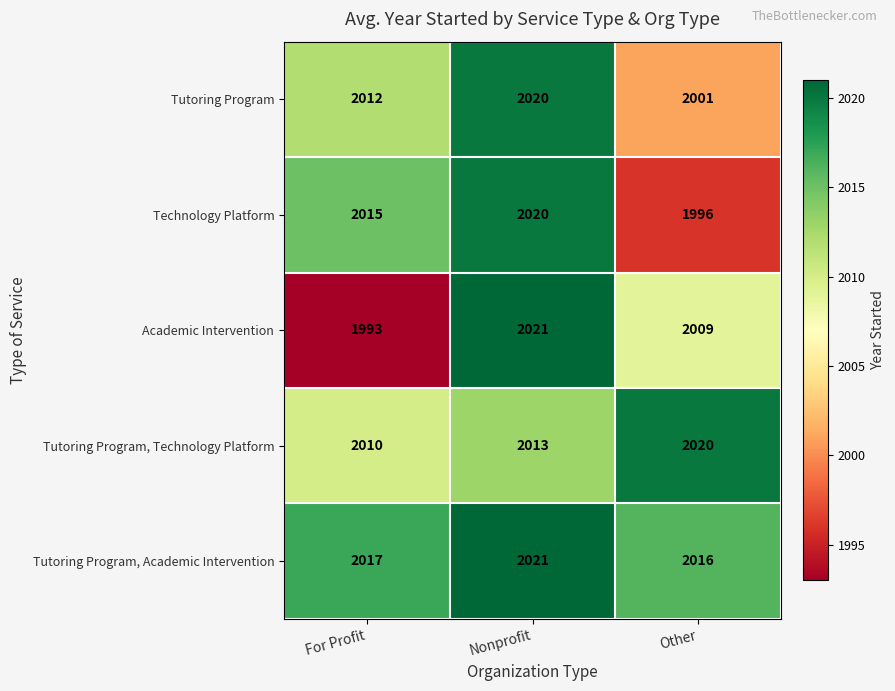

Reading left to right, extract all data points from this chart.

Tutoring Program: For Profit=2012	Nonprofit=2020	Other=2001
Technology Platform: For Profit=2015	Nonprofit=2020	Other=1996
Academic Intervention: For Profit=1993	Nonprofit=2021	Other=2009
Tutoring Program, Technology Platform: For Profit=2010	Nonprofit=2013	Other=2020
Tutoring Program, Academic Intervention: For Profit=2017	Nonprofit=2021	Other=2016